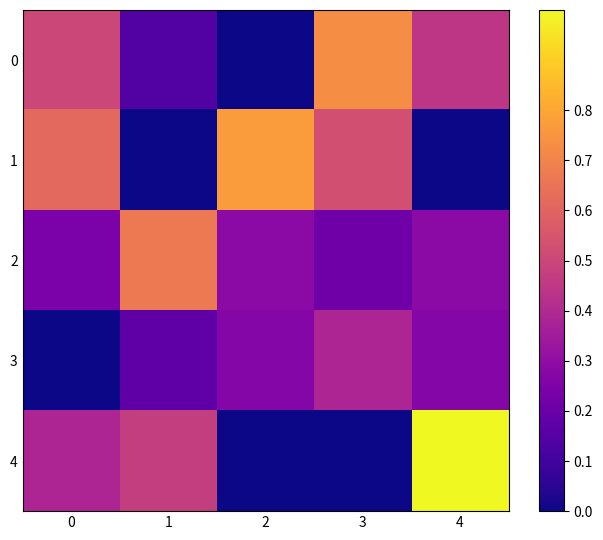

Count the number of categories in the chart.

5